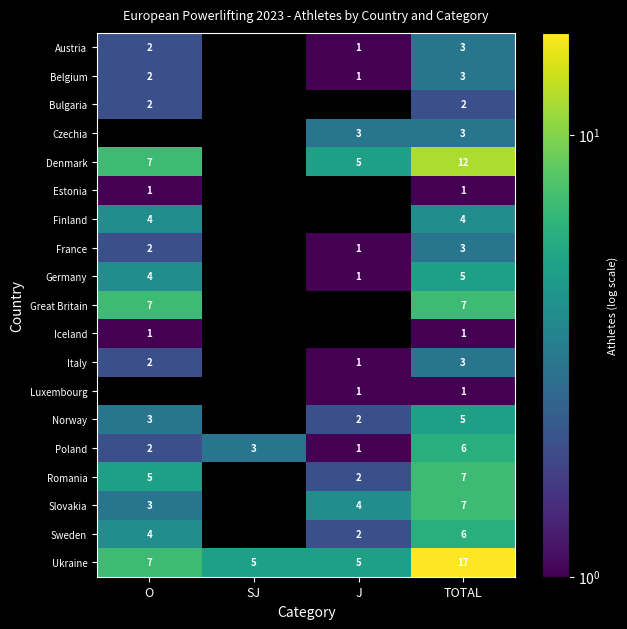

What is the spread (max minus min) of values at TOTAL?

16